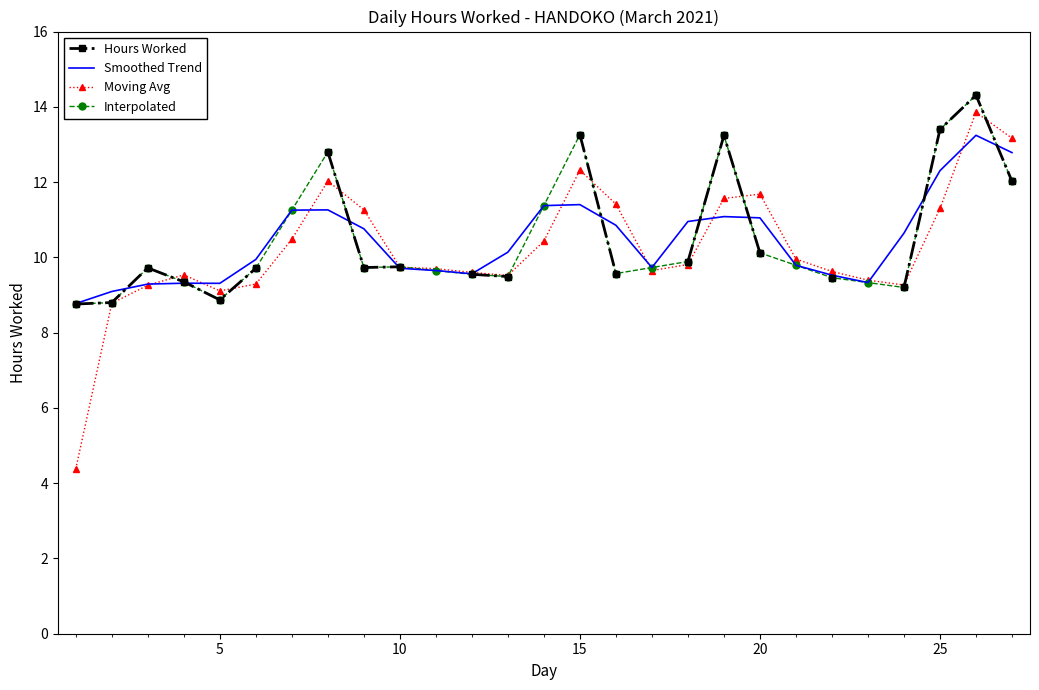

What is the maximum value for Smoothed Trend?

13.2